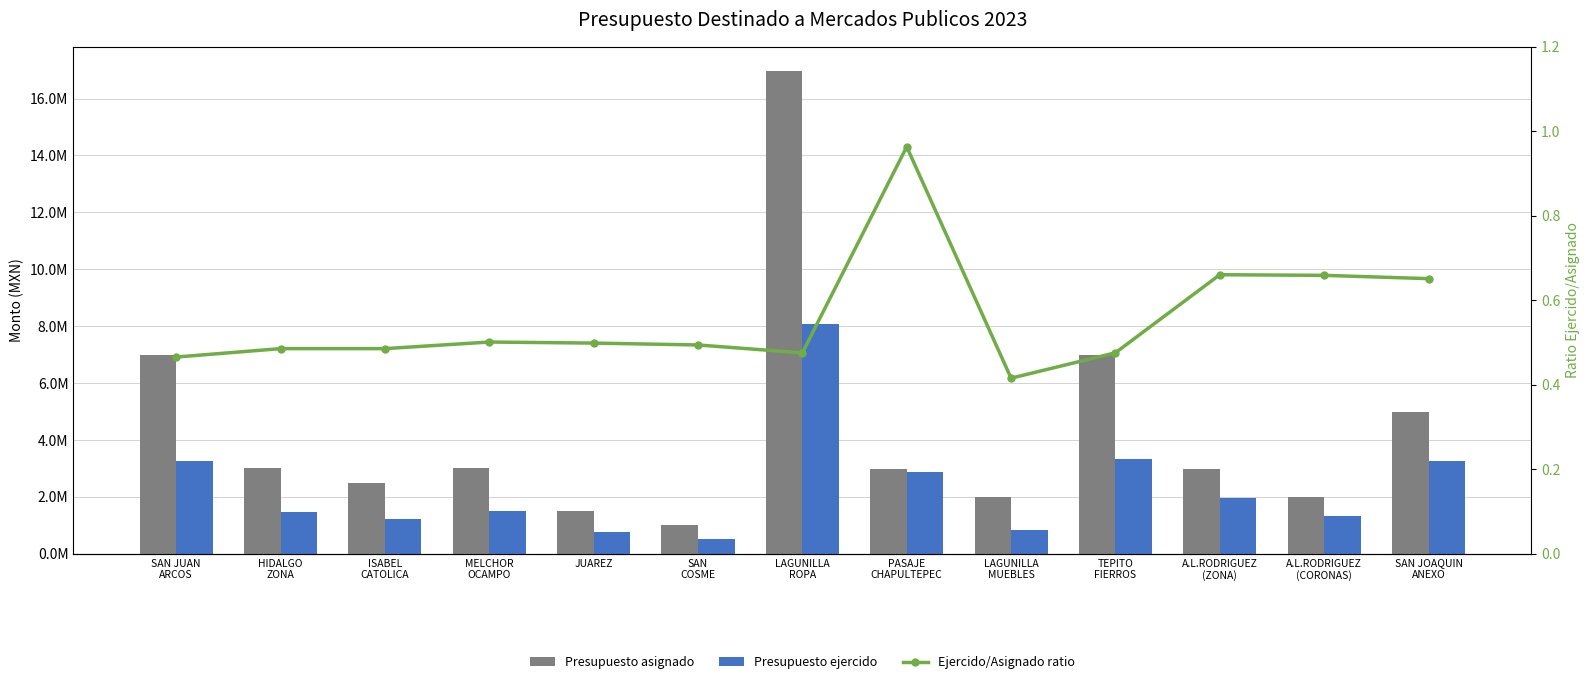

Between A.L.RODRIGUEZ
(ZONA) and ISABEL
CATOLICA, which is larger?

A.L.RODRIGUEZ
(ZONA)